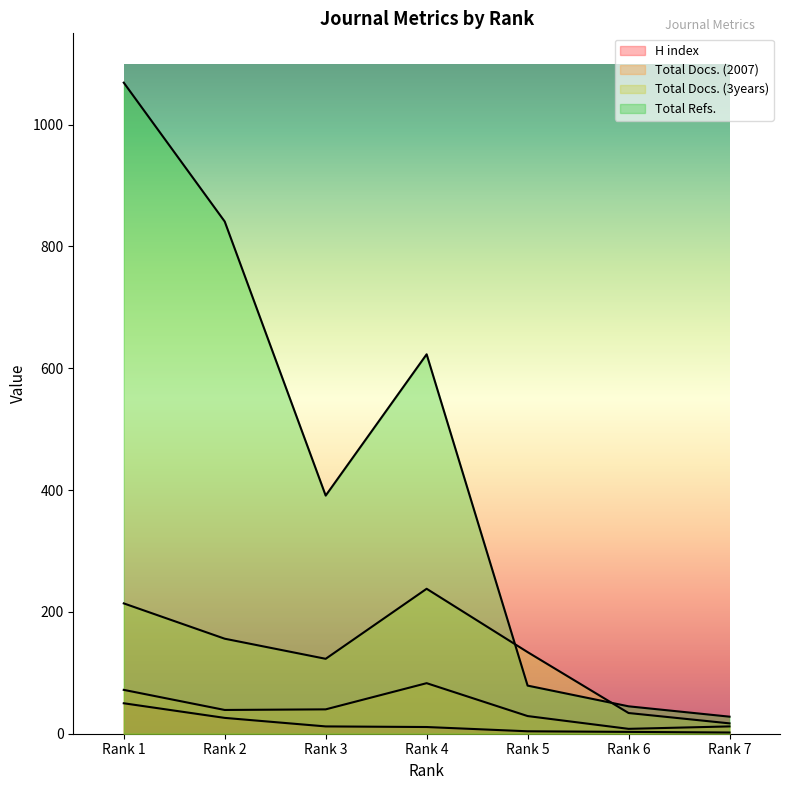

What is the difference between the Total Docs. (3years) values at Rank 3 and Rank 7?

106